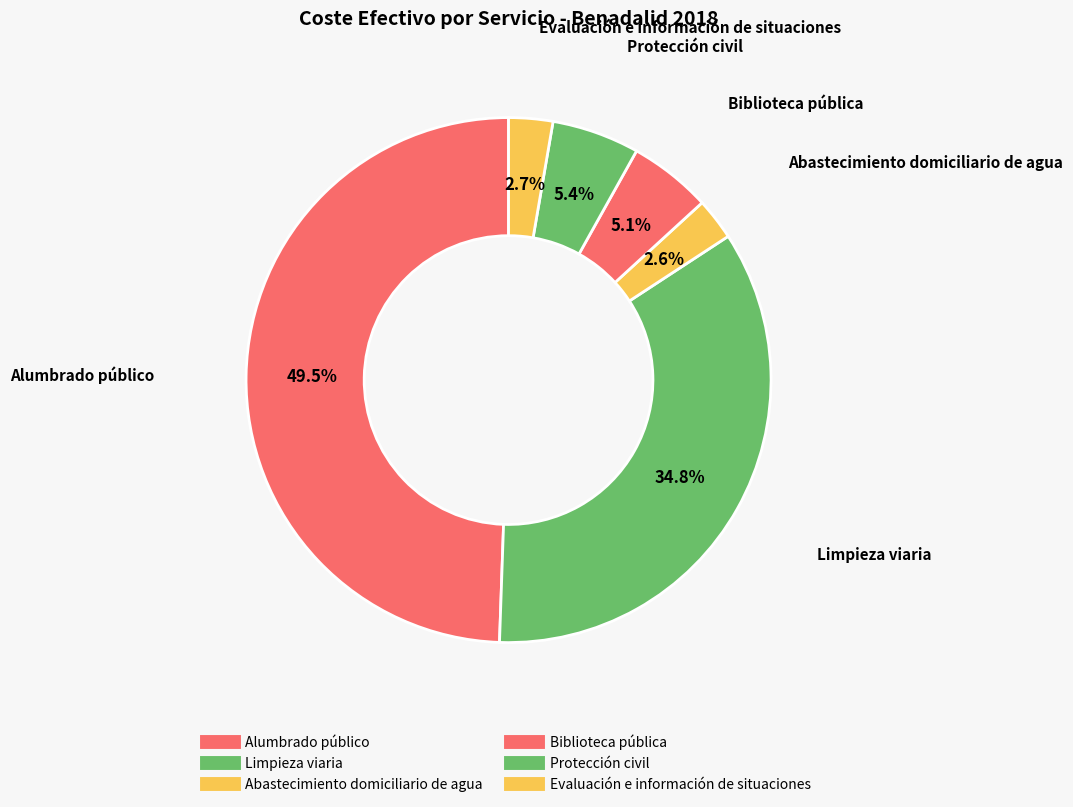

What percentage do Evaluación e información de situaciones and Biblioteca pública together represent?

7.8%